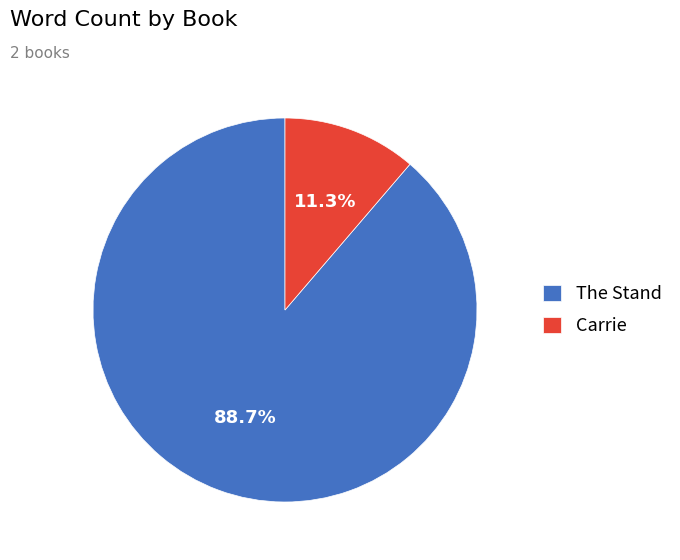

Count the number of slices in the pie.

2